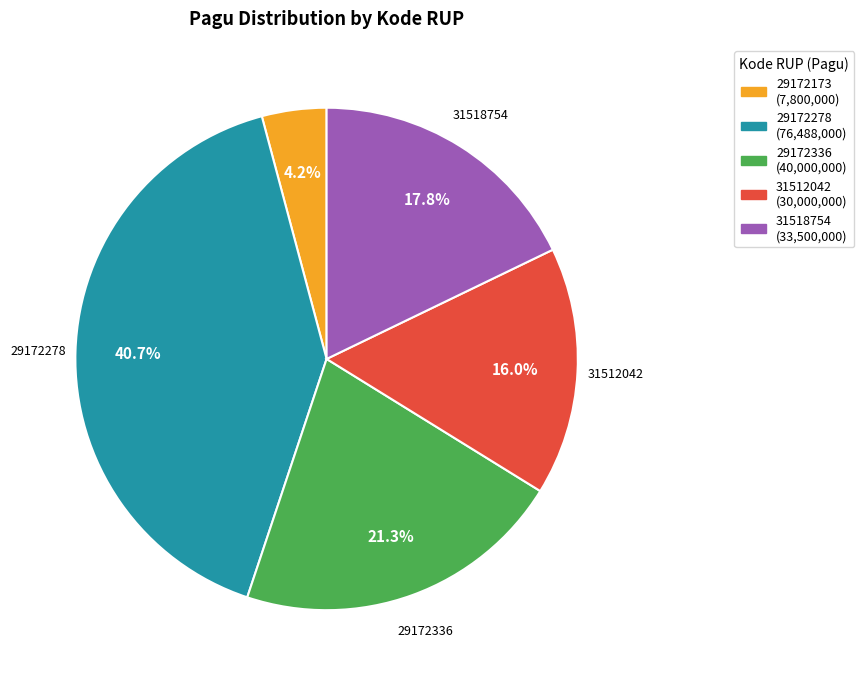

Is there a majority slice in this chart?

No